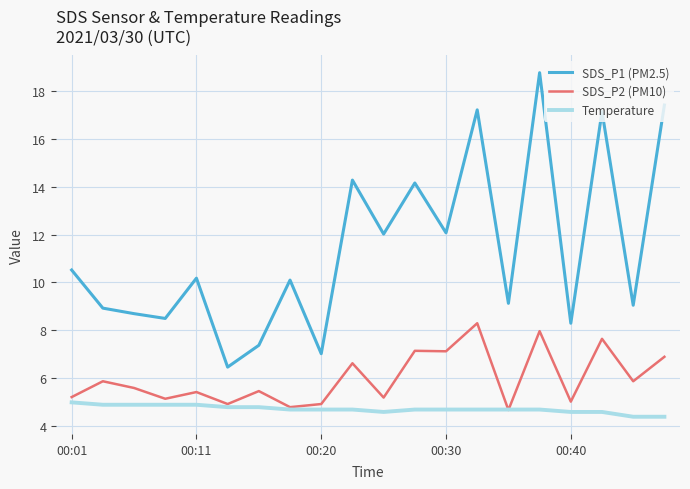

Which series has the largest range (max minus min)?

SDS_P1 (PM2.5)